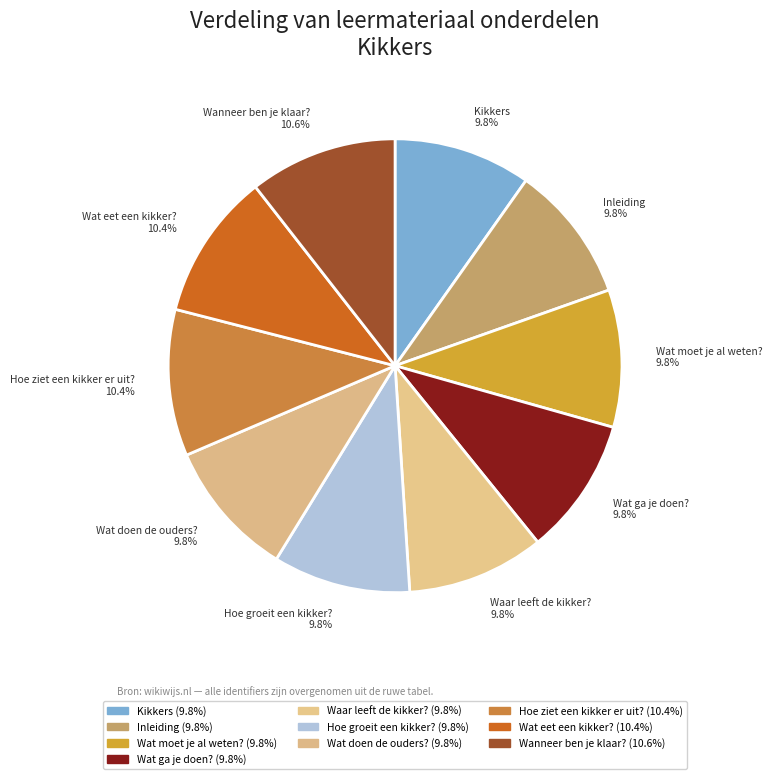

To the nearest percent, what is the difference between the Wat moet je al weten? and Wat eet een kikker? slice percentages?

1%